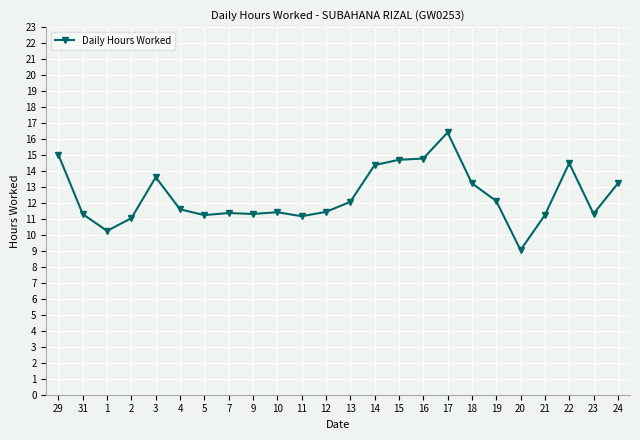

What is the difference between the maximum and minimum values?

7.4